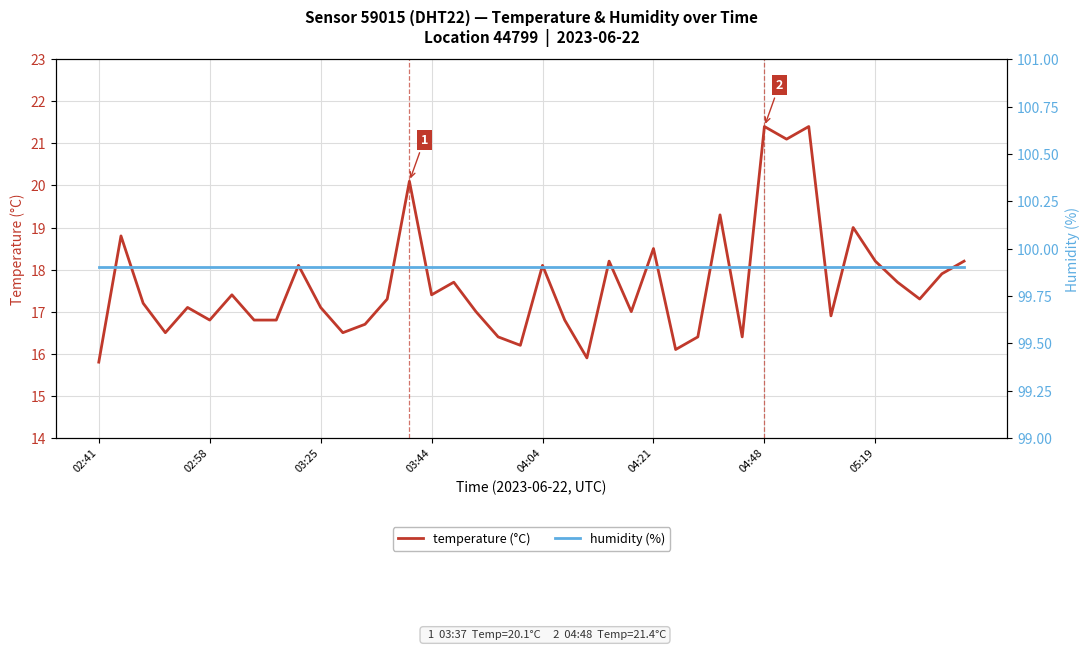

What is the difference between the highest and lowest values at 22?

84.0